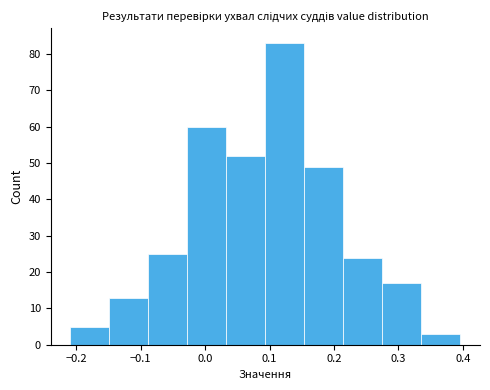

Reading left to right, list every bar in this chart as the range it spans on the x-axis followed by its height. Neither the bar edges nor the heights are printed on the chart, so give them approximately, as read against the axes.

-0.21 to -0.15: 5
-0.15 to -0.09: 13
-0.09 to -0.03: 25
-0.03 to 0.03: 60
0.03 to 0.09: 52
0.09 to 0.15: 83
0.15 to 0.21: 49
0.21 to 0.28: 24
0.28 to 0.34: 17
0.34 to 0.40: 3